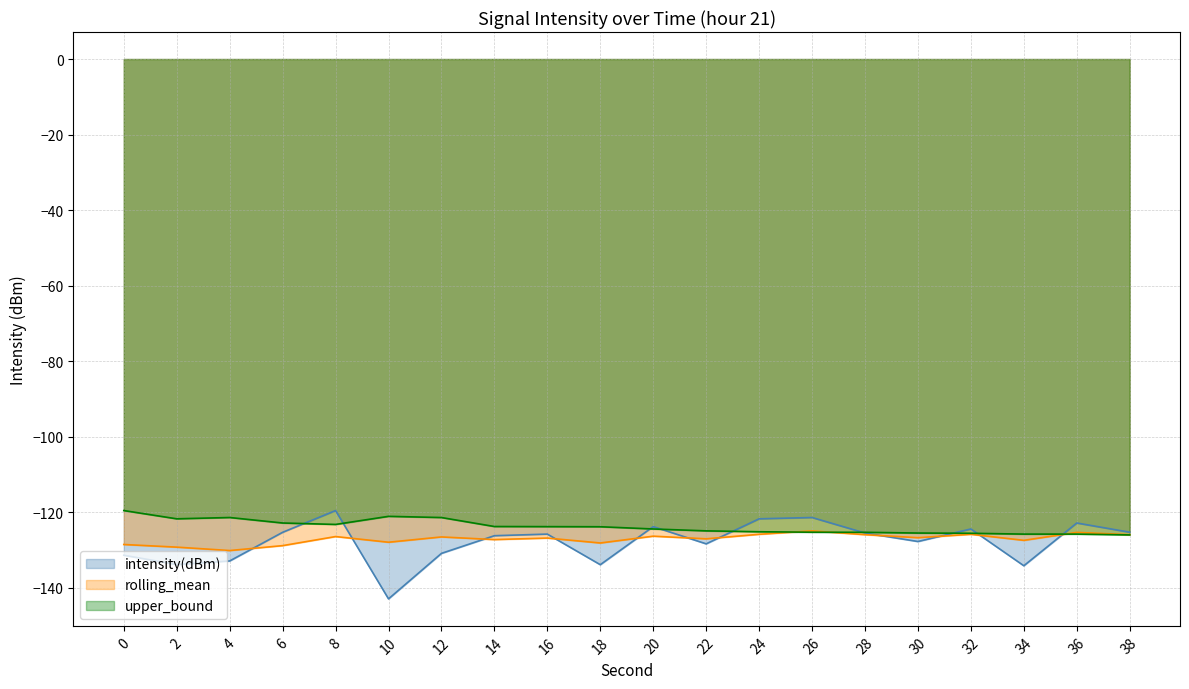

What is the lowest value of the rolling_mean series?

-130.1